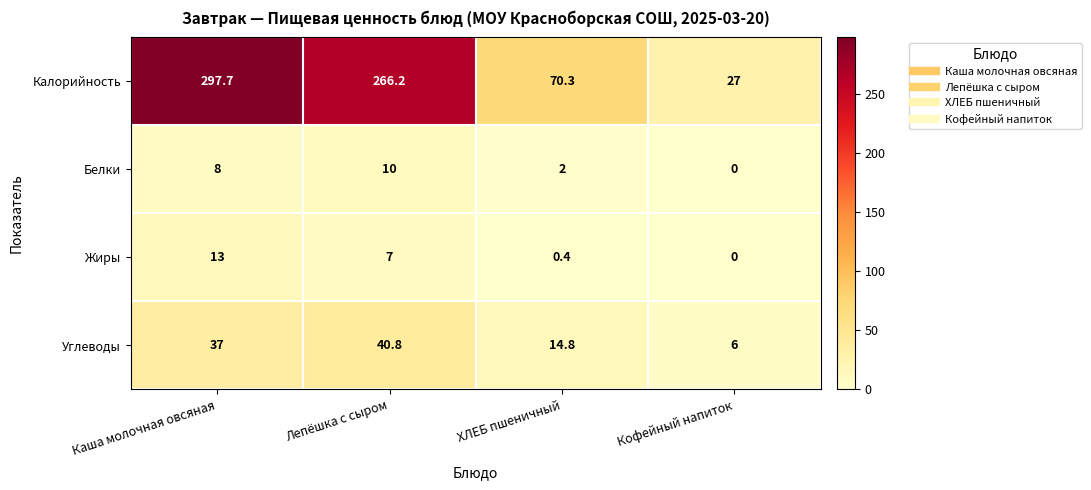

Where does the Жиры series first go above 7?

Каша молочная овсяная